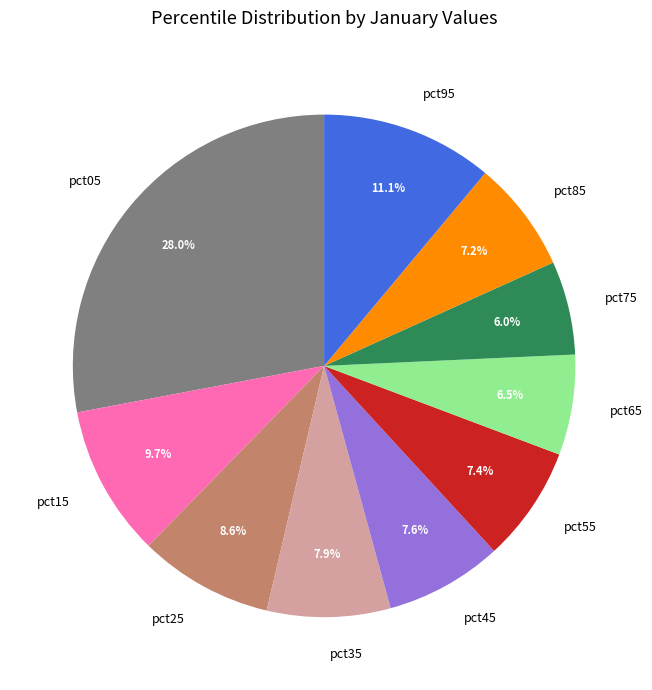

Which has a higher value, pct25 or pct55?

pct25